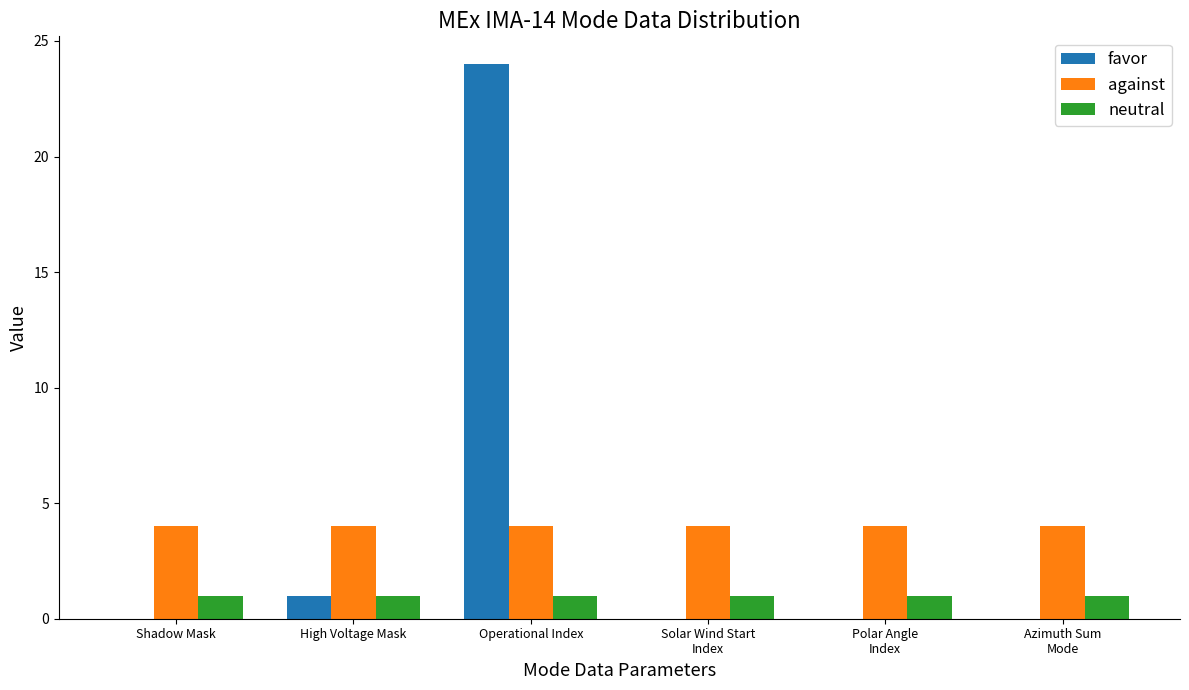

How many data points does each series have?

6